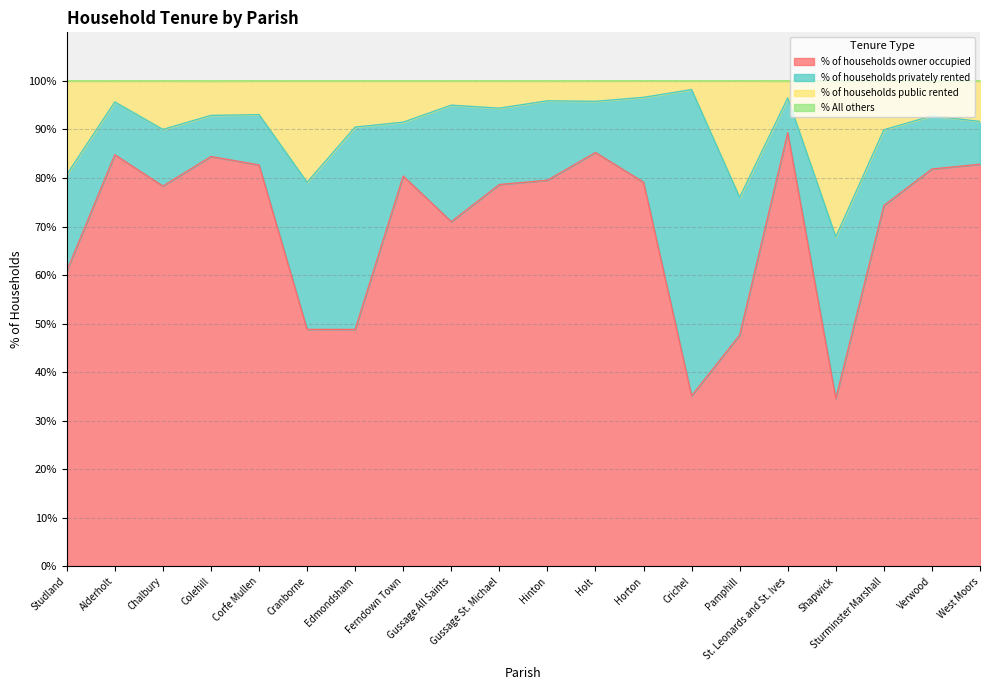

What is the total value across all series at Edmondsham?

100.0